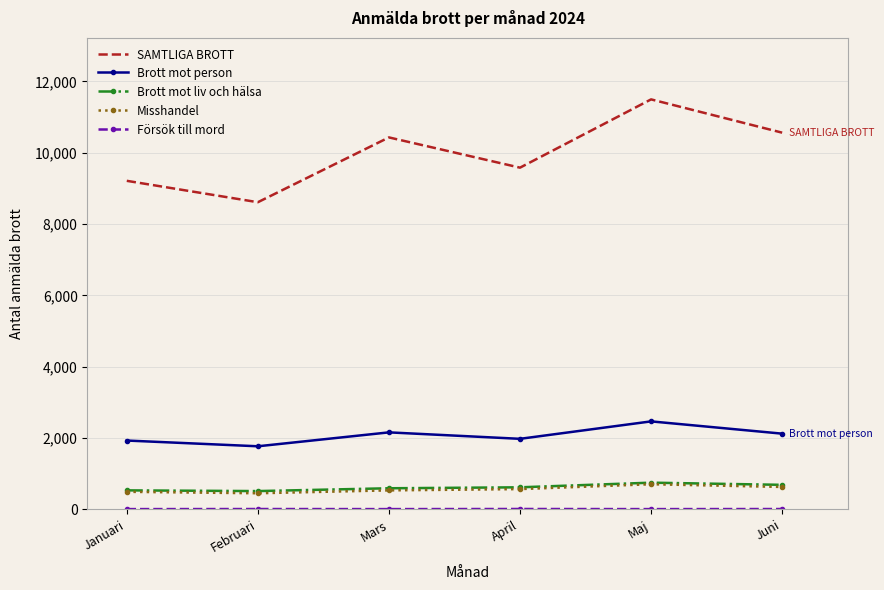

What is the maximum value for Brott mot liv och hälsa?

748